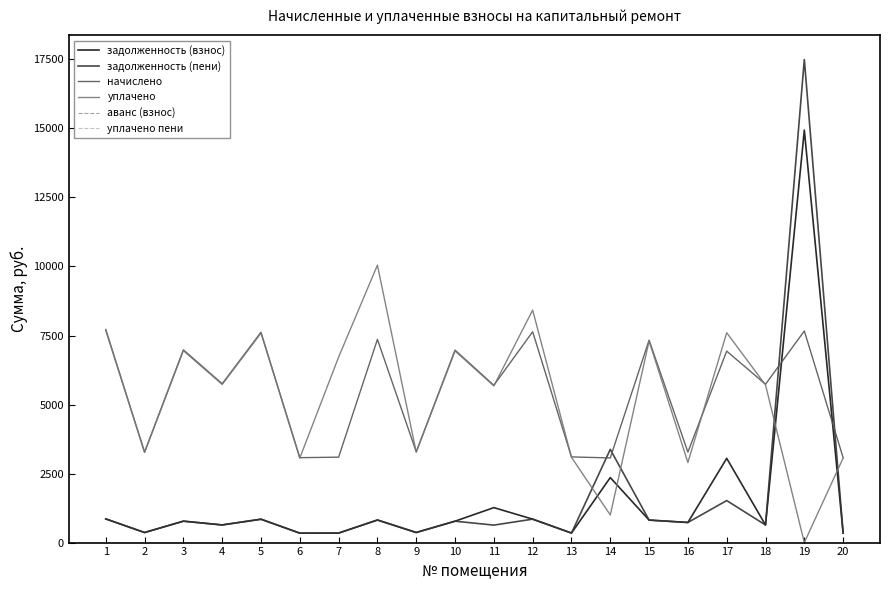

The задолженность (взнос) series shows 343.7 at 7. True or false?

True